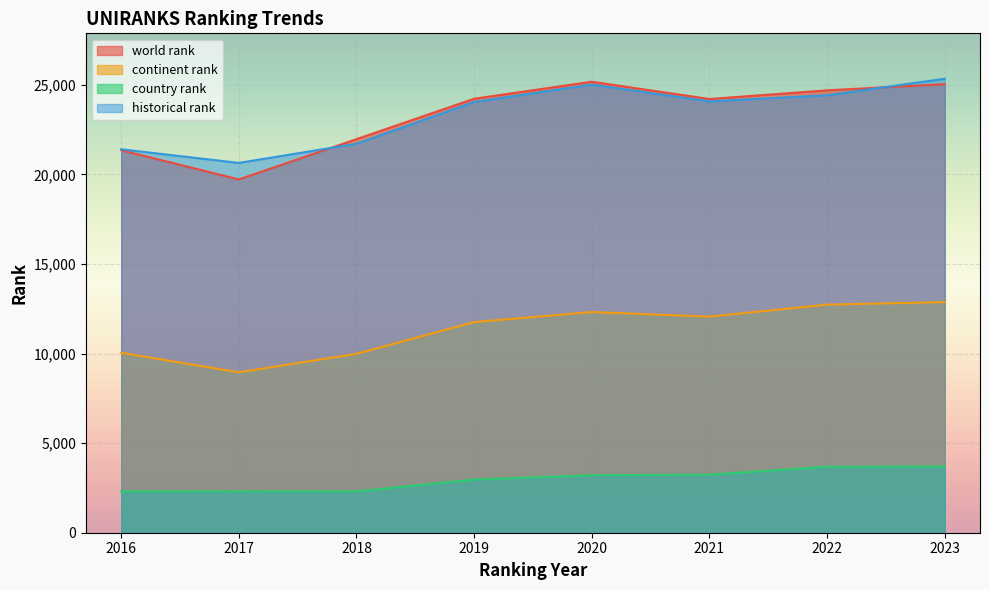

Is the value of historical rank at 2022 greater than the value of country rank at 2021?

Yes